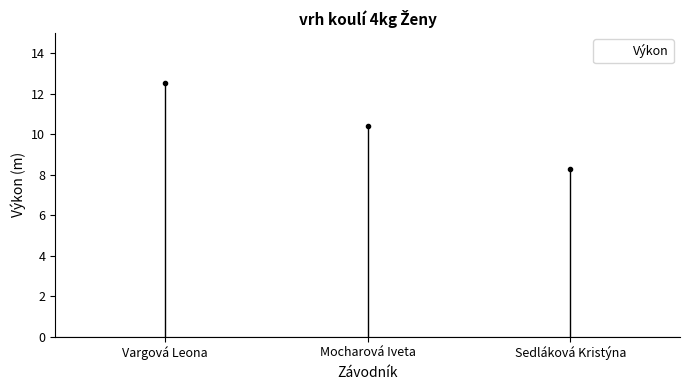

True or false: the data shows 4.8 at Mocharová Iveta.

False